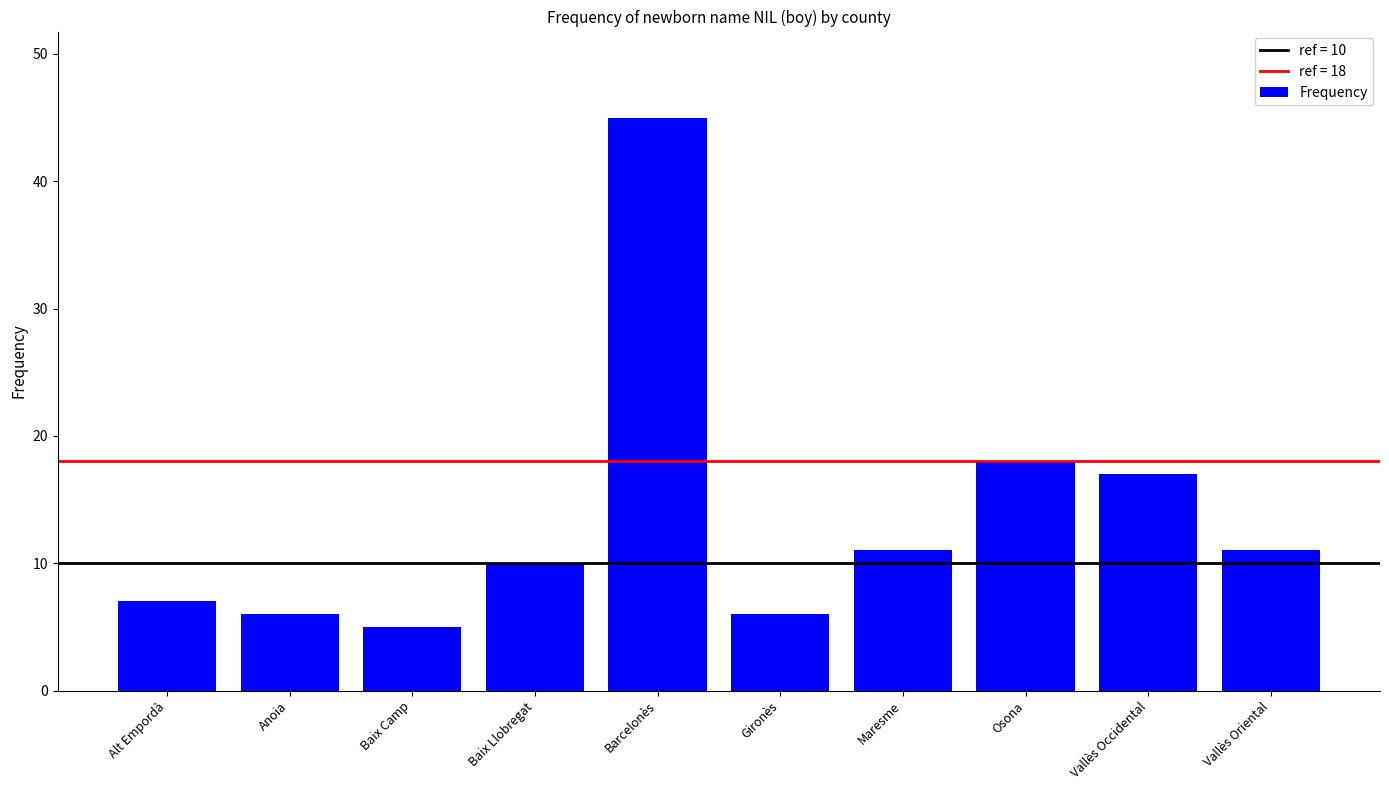

Between Osona and Barcelonès, which is larger?

Barcelonès